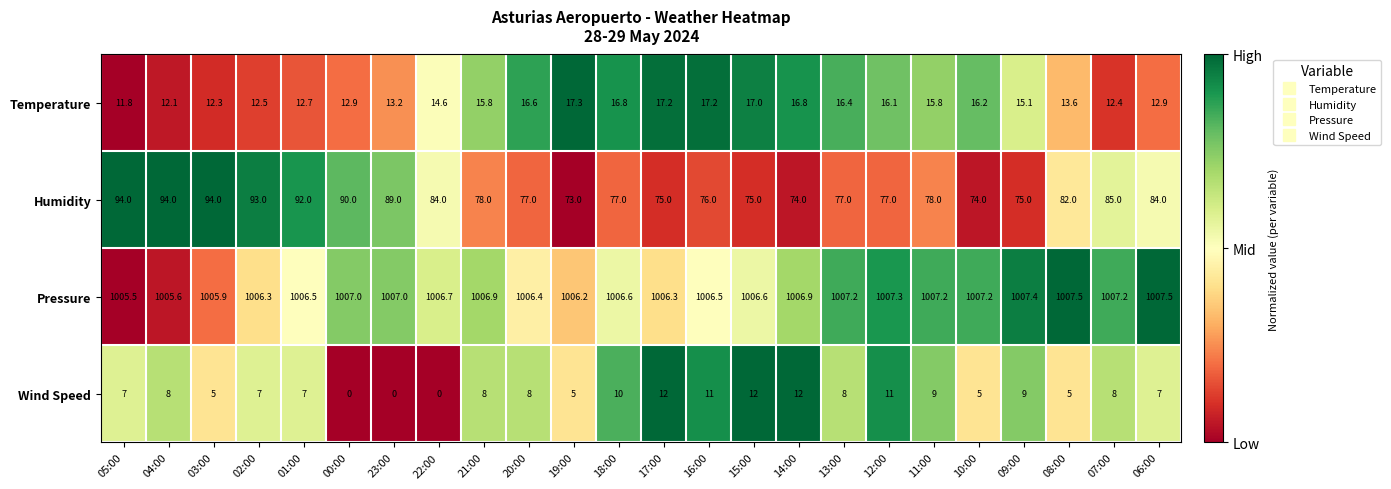

What is the maximum value shown in the chart?

1007.5